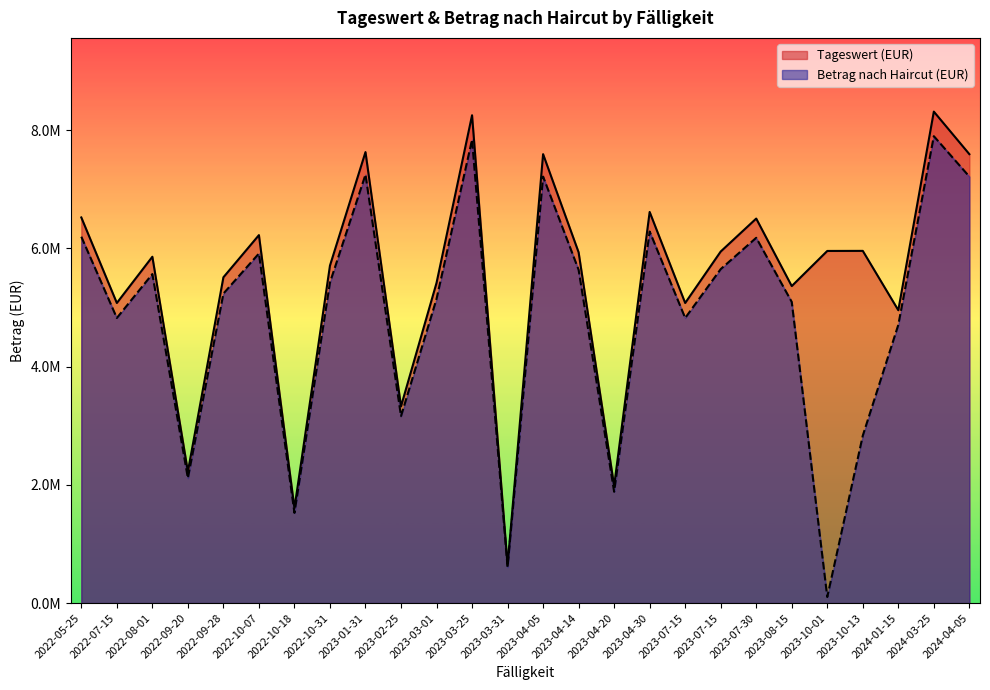

In Tageswert (EUR), how many points are higher than both neighbors (excluding endpoints)?

9